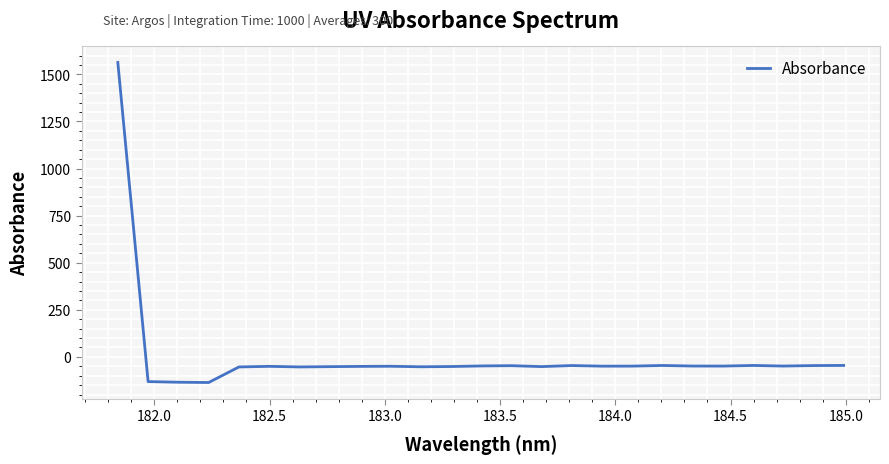

What is the minimum value shown in the chart?

-136.0